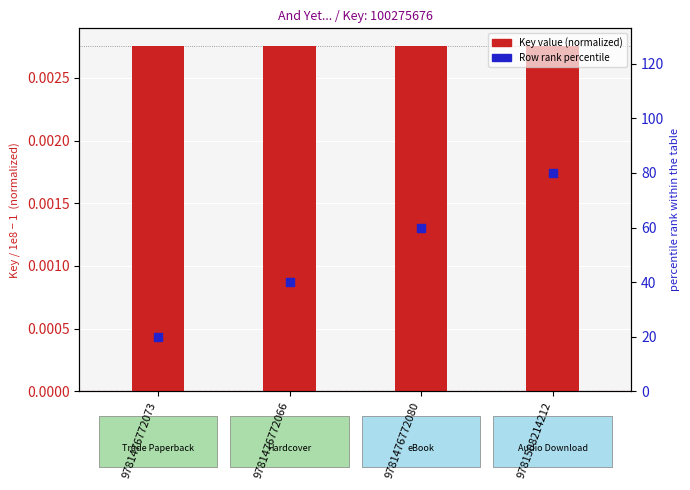

At how many categories does at least one series exceed 77?

1